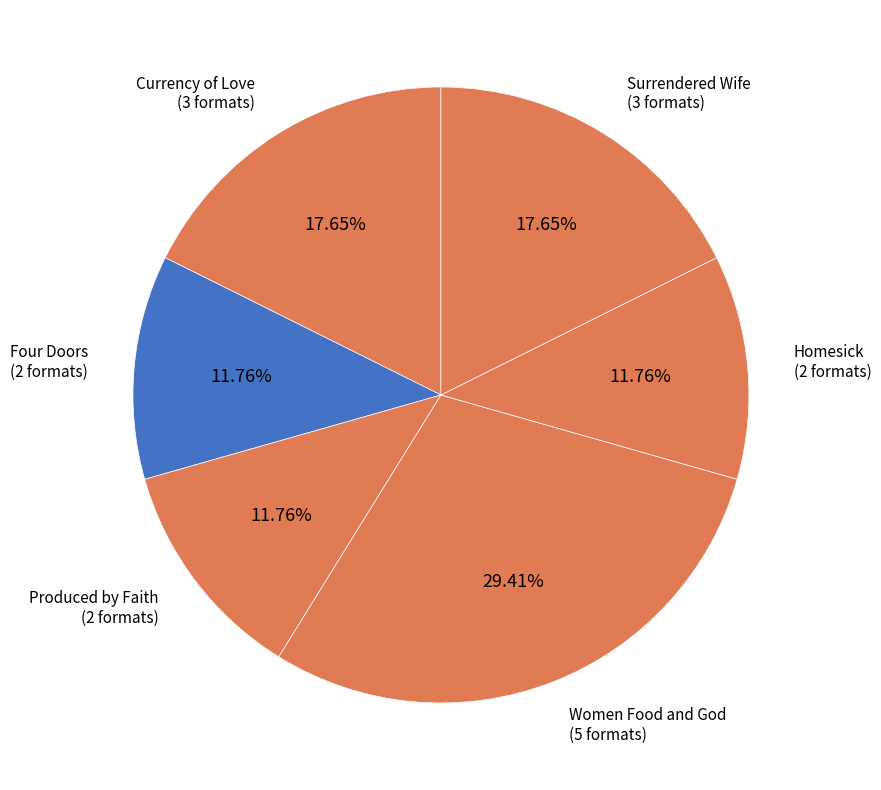

How many segments does this pie chart have?

6